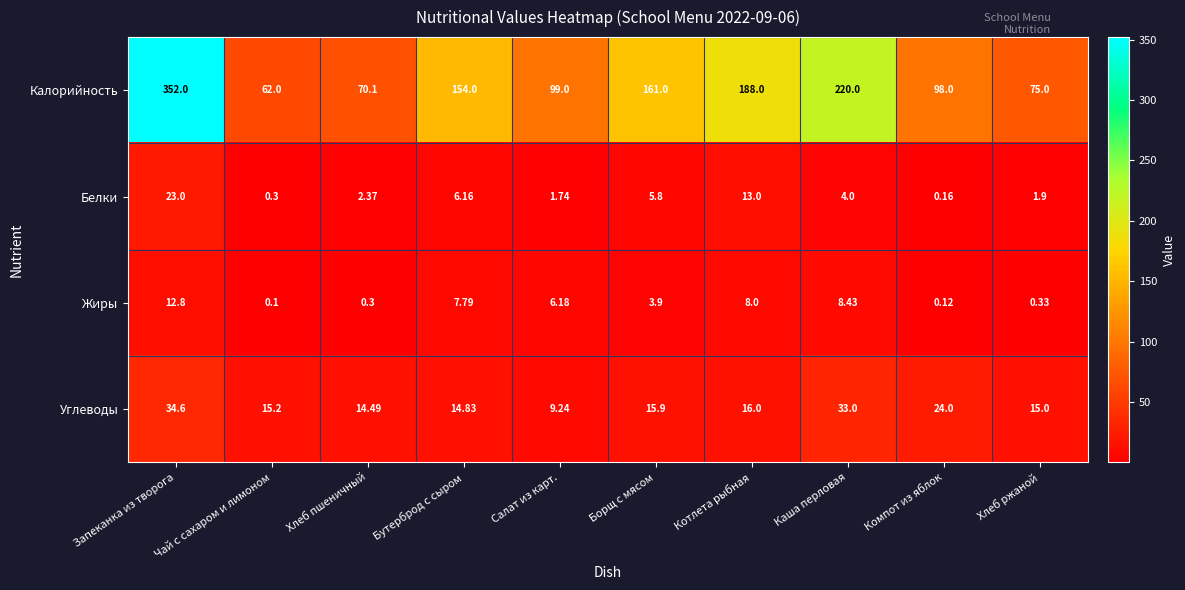

Which category has the lowest value across all series?

Чай с сахаром и лимоном